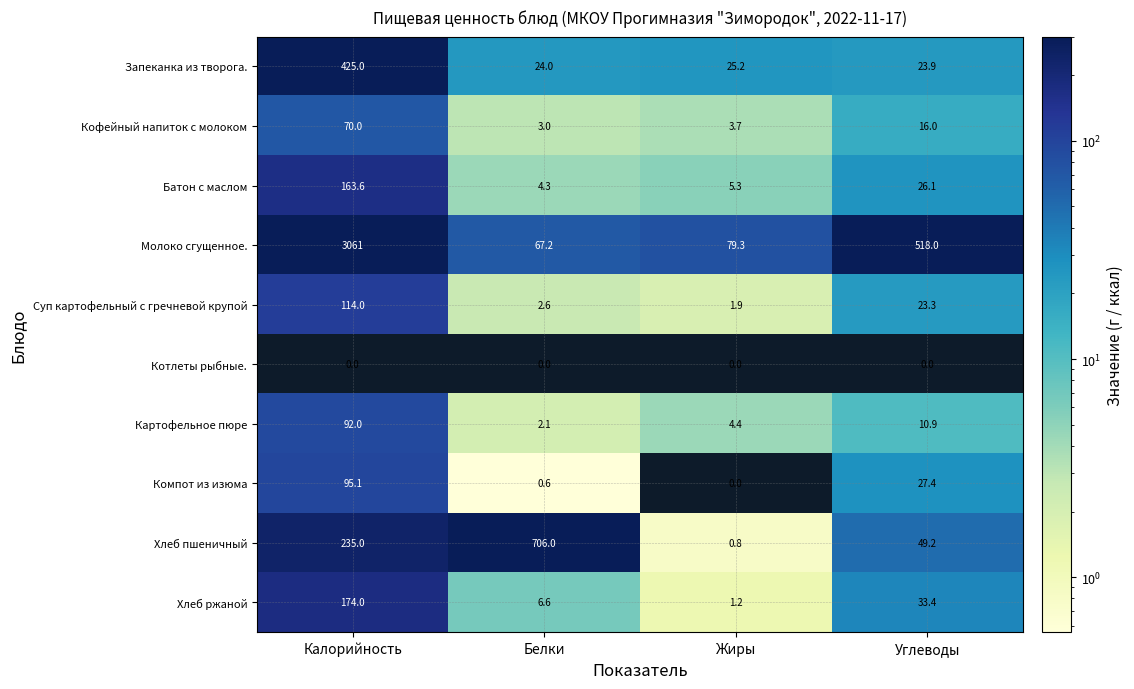

What is the maximum value shown in the chart?

3061.0